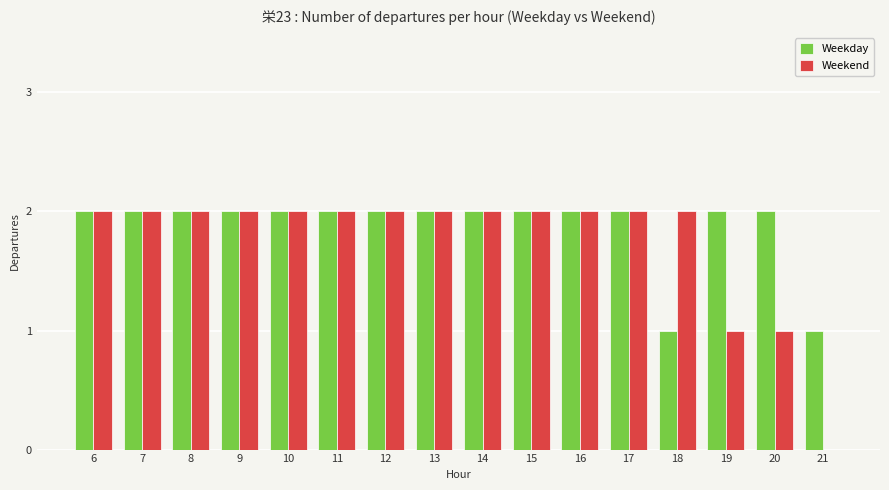

What is the maximum value shown in the chart?

2